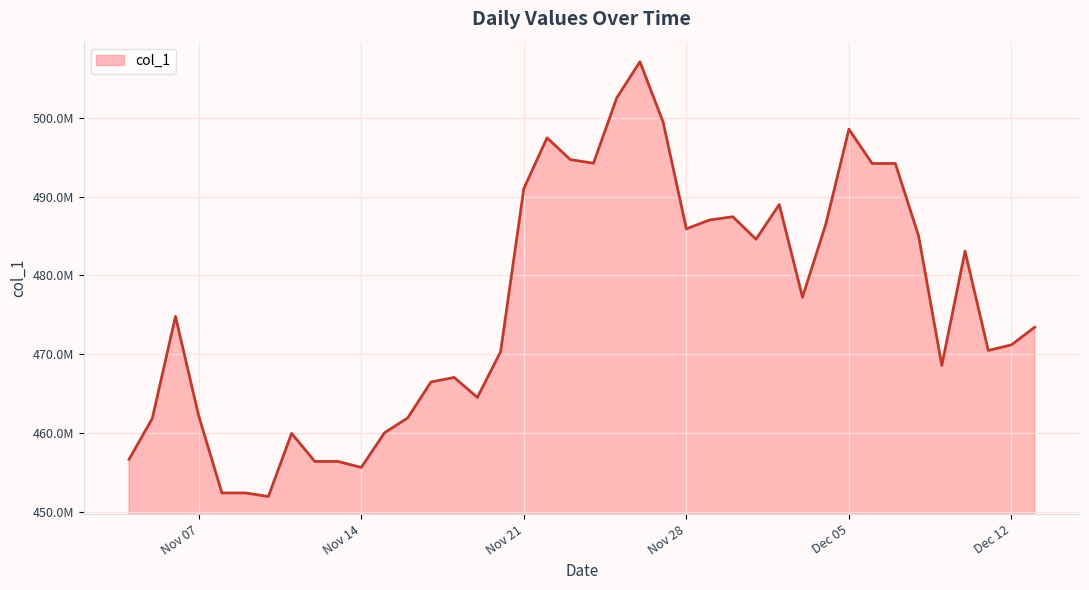

List the labels in order of value, largest first.

2023-11-26, 2023-11-25, 2023-11-27, 2023-12-05, 2023-11-22, 2023-11-23, 2023-11-24, 2023-12-06, 2023-12-07, 2023-11-21, 2023-12-02, 2023-11-30, 2023-11-29, 2023-12-04, 2023-11-28, 2023-12-08, 2023-12-01, 2023-12-10, 2023-12-03, 2023-11-06, 2023-12-13, 2023-12-12, 2023-12-11, 2023-11-20, 2023-12-09, 2023-11-18, 2023-11-17, 2023-11-19, 2023-11-07, 2023-11-16, 2023-11-05, 2023-11-15, 2023-11-11, 2023-11-04, 2023-11-12, 2023-11-13, 2023-11-14, 2023-11-08, 2023-11-09, 2023-11-10